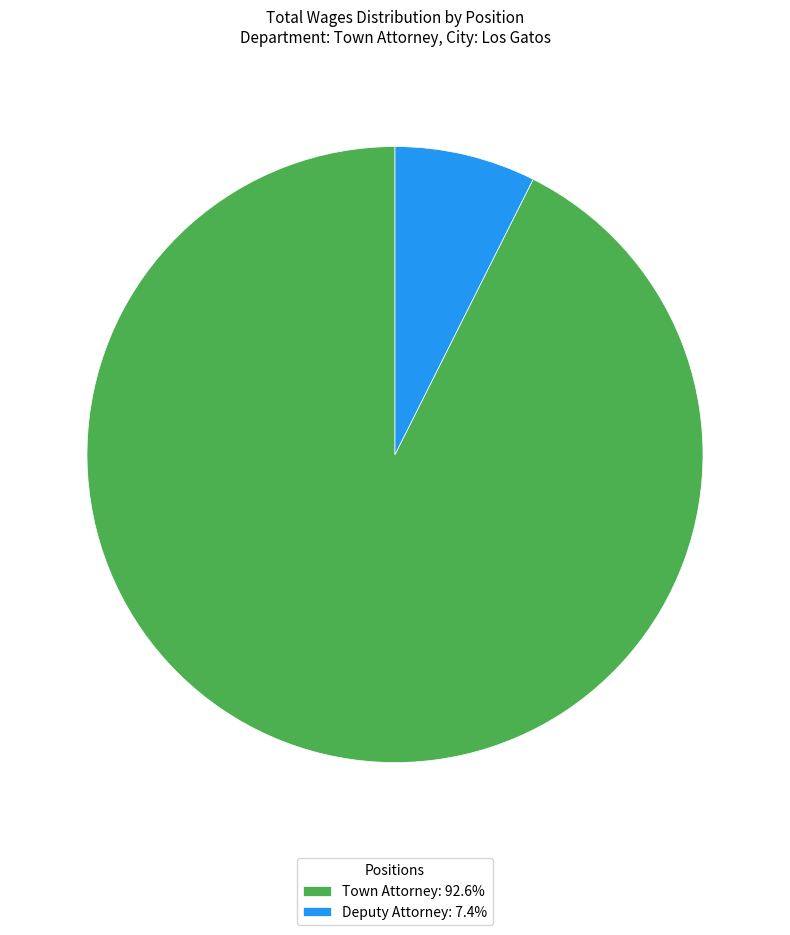

Is the sum of Town Attorney: 92.6% and Deputy Attorney: 7.4% greater than half?

Yes